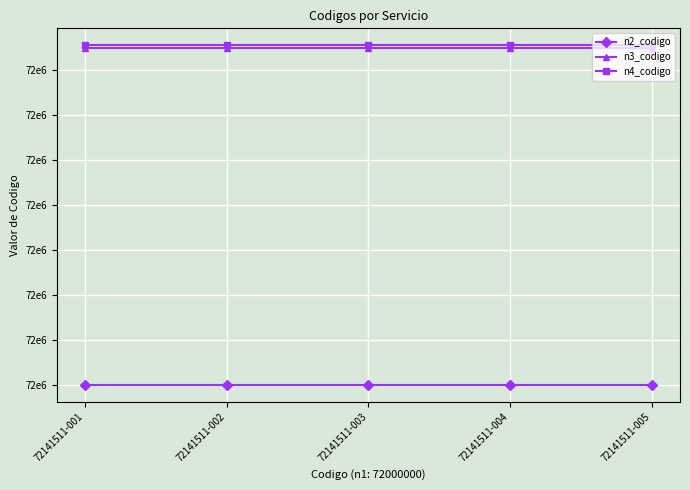

Rank the series at 72141511-001 from lowest to highest value.

n2_codigo, n3_codigo, n4_codigo